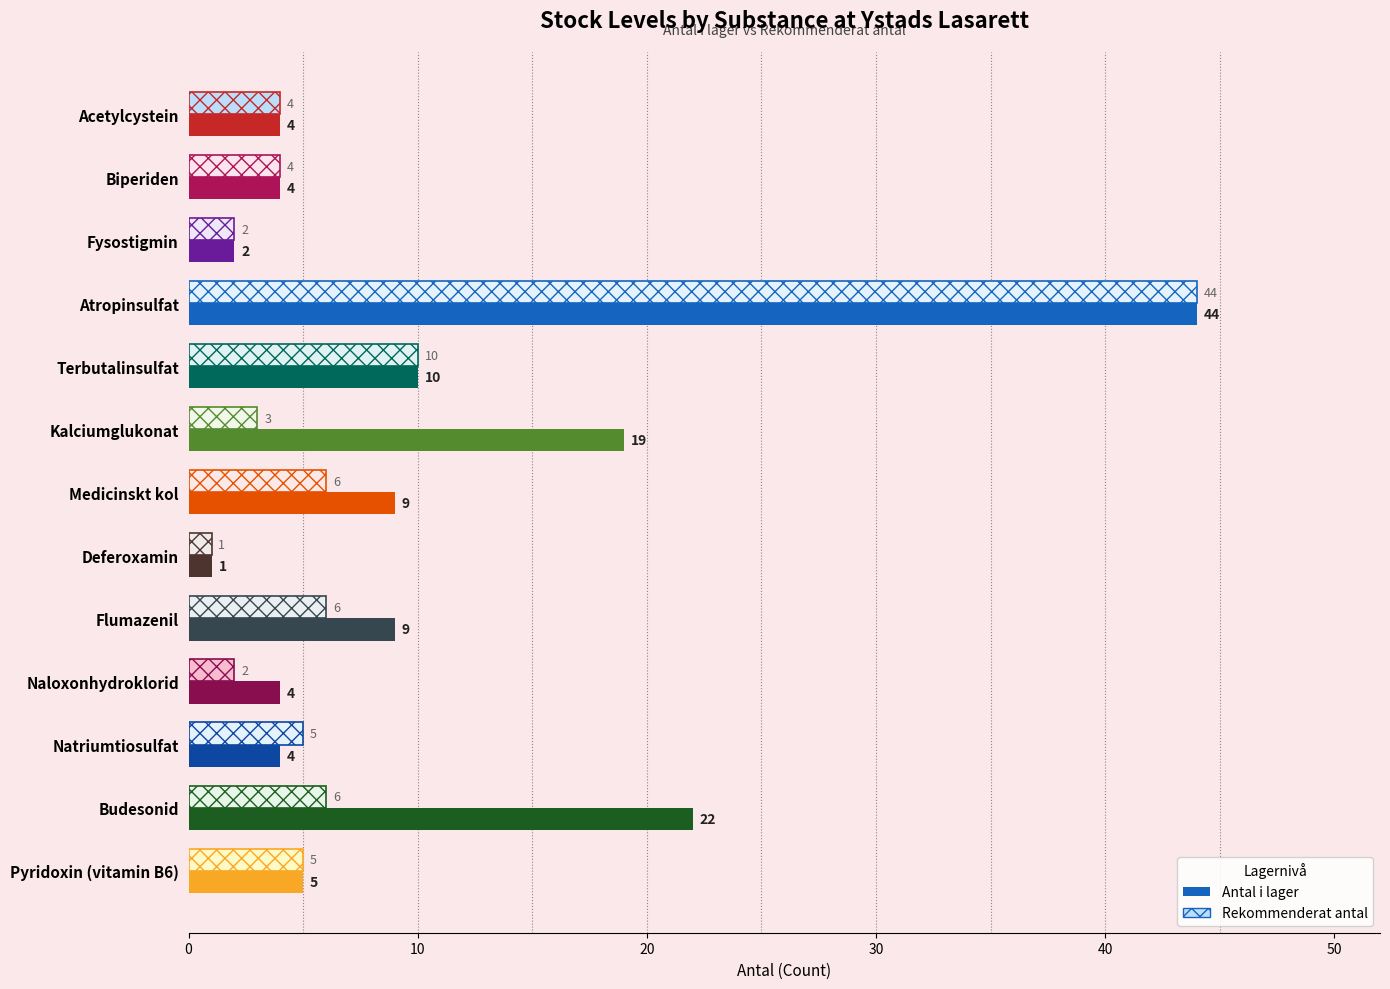

List the series in order of their overall mean, highest first.

Antal i lager, Rekommenderat antal